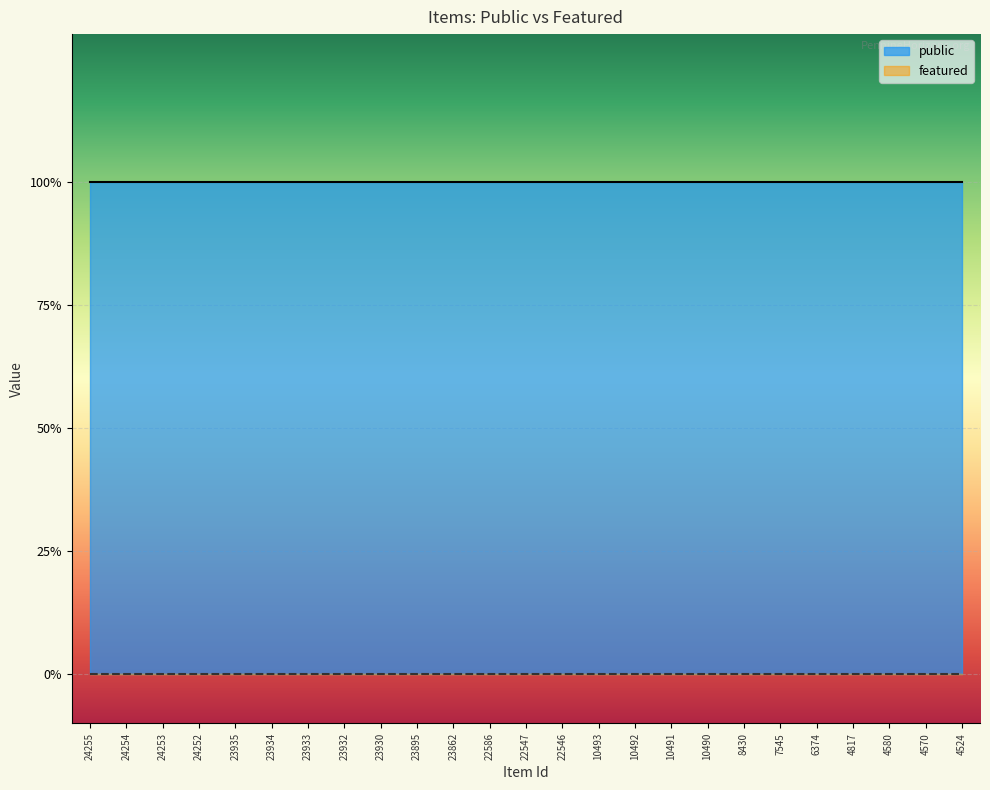

Reading left to right, transcribe all the data shown in this chart.

public: 1	1	1	1	1	1	1	1	1	1	1	1	1	1	1	1	1	1	1	1	1	1	1	1	1
featured: 0	0	0	0	0	0	0	0	0	0	0	0	0	0	0	0	0	0	0	0	0	0	0	0	0